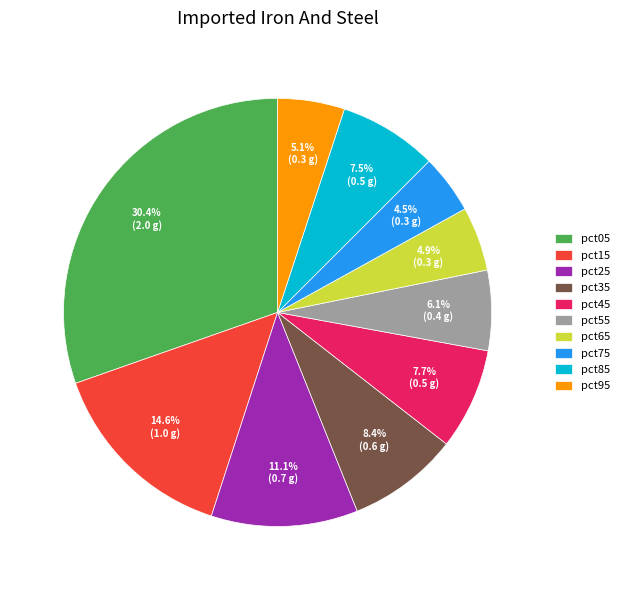

What percentage do pct35 and pct75 together represent?

12.9%